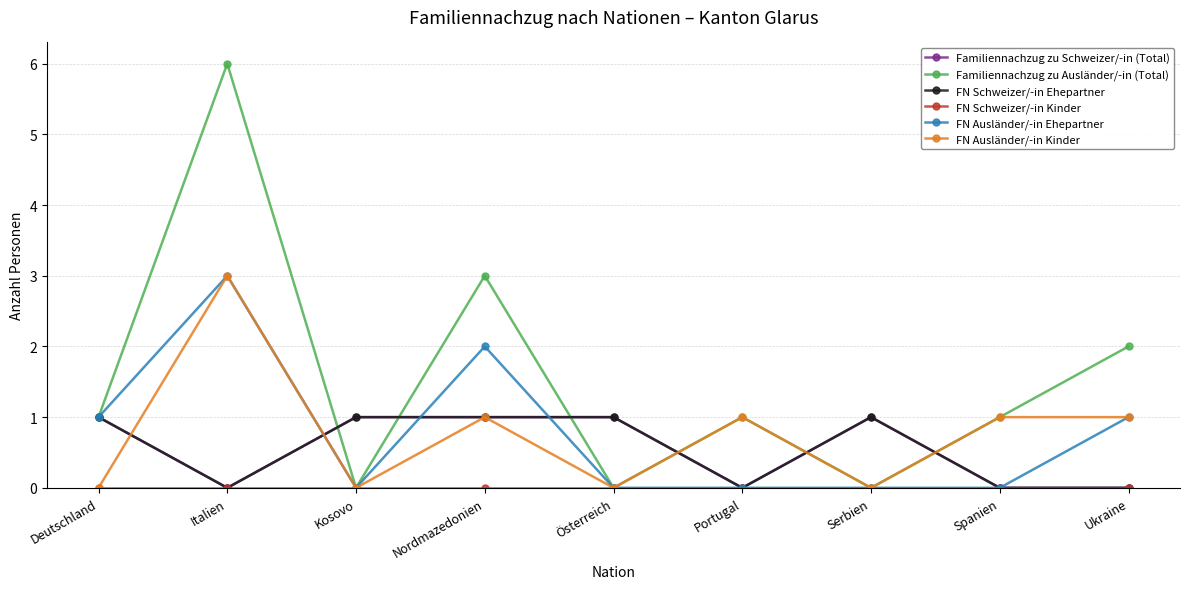

At Ukraine, list the series in order from smallest to largest.

Familiennachzug zu Schweizer/-in (Total), FN Schweizer/-in Ehepartner, FN Schweizer/-in Kinder, FN Ausländer/-in Ehepartner, FN Ausländer/-in Kinder, Familiennachzug zu Ausländer/-in (Total)